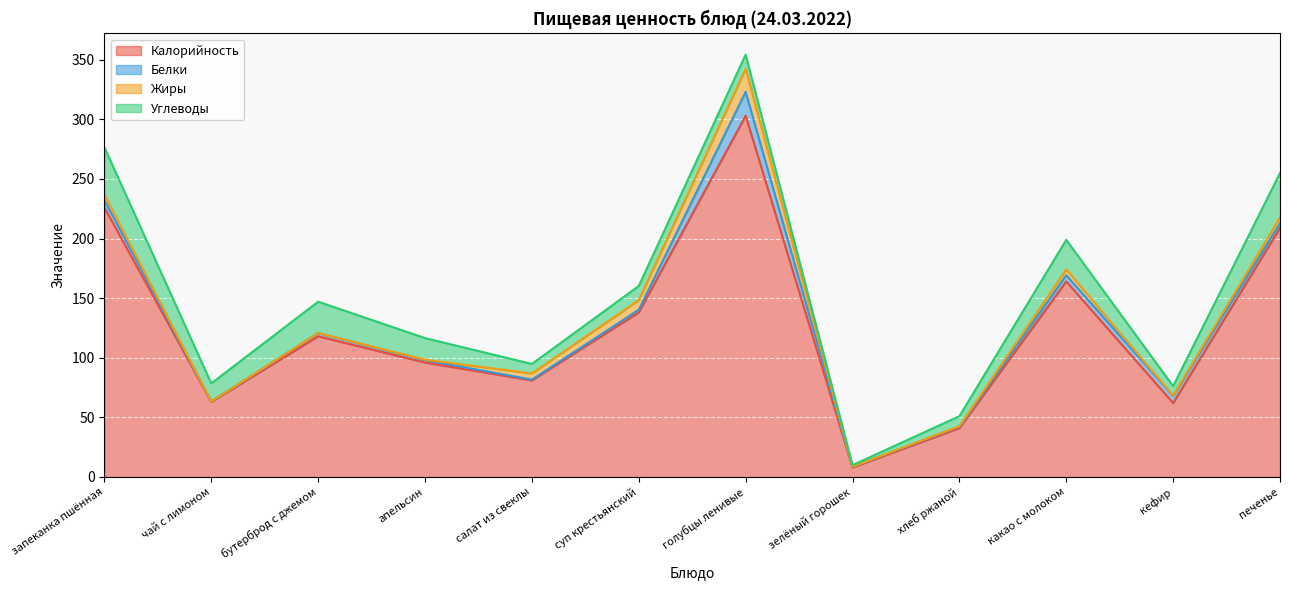

What value does the Калорийность series have at зелёный горошек?

8.0